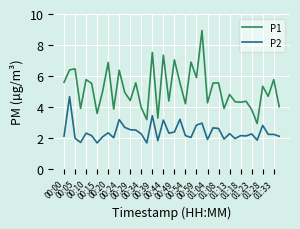

What is the difference between the maximum and minimum values in the P1 series?

6.0